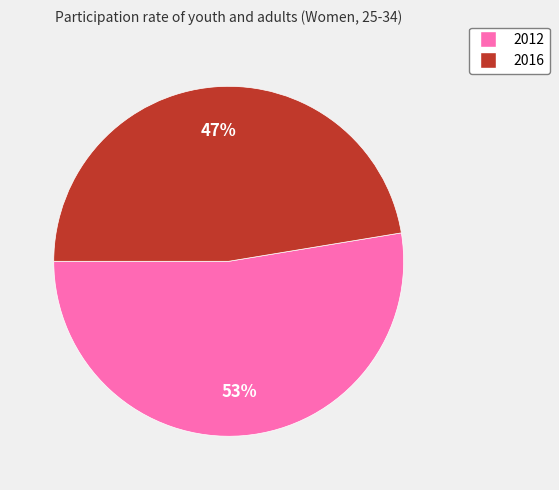

To the nearest percent, what percentage of the pie is 2016?

47%